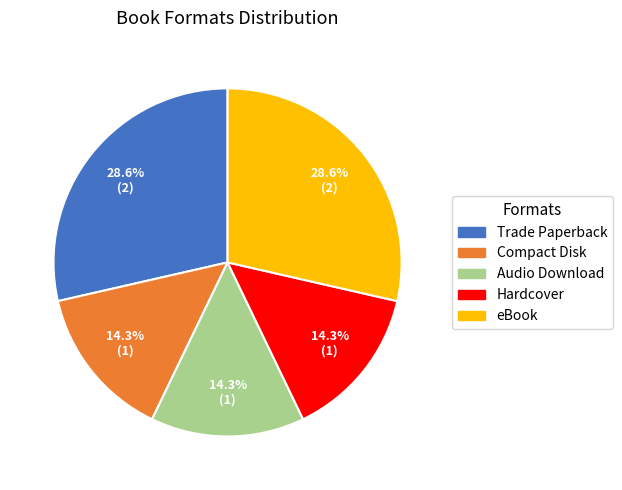

What is the total percentage of Compact Disk and Trade Paperback?

42.9%